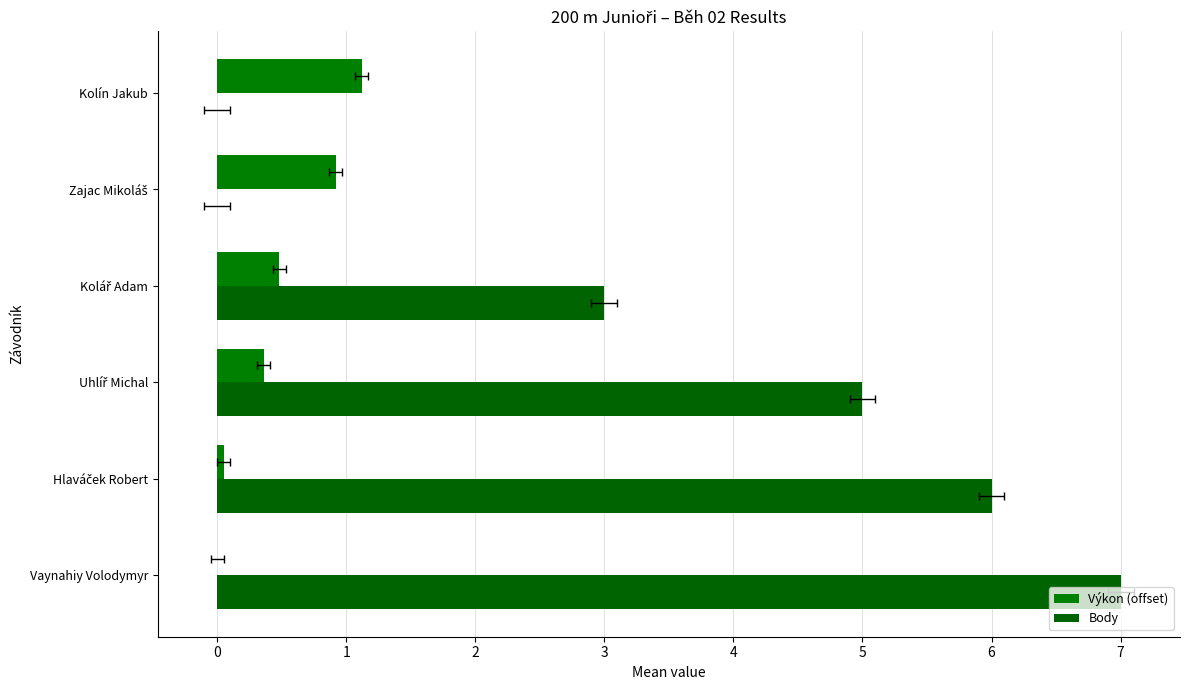

Reading left to right, list all the values displayed in this chart.

Výkon (offset): 0.0	0.1	0.4	0.5	0.9	1.1
Body: 7.0	6.0	5.0	3.0	0.0	0.0